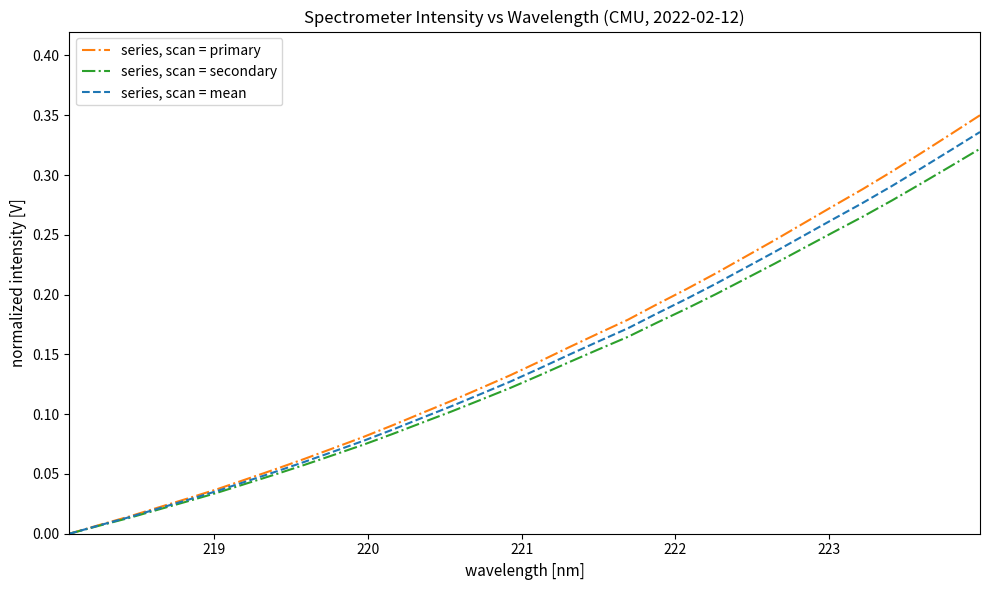

Which series has the largest range (max minus min)?

series, scan = primary